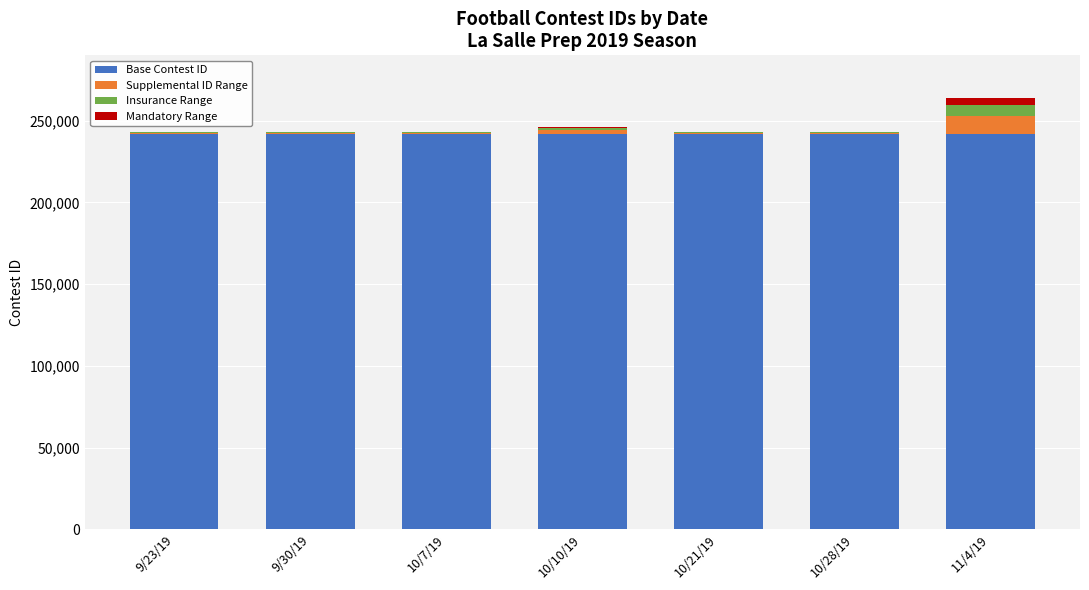

What is the maximum value for Base Contest ID?

242000